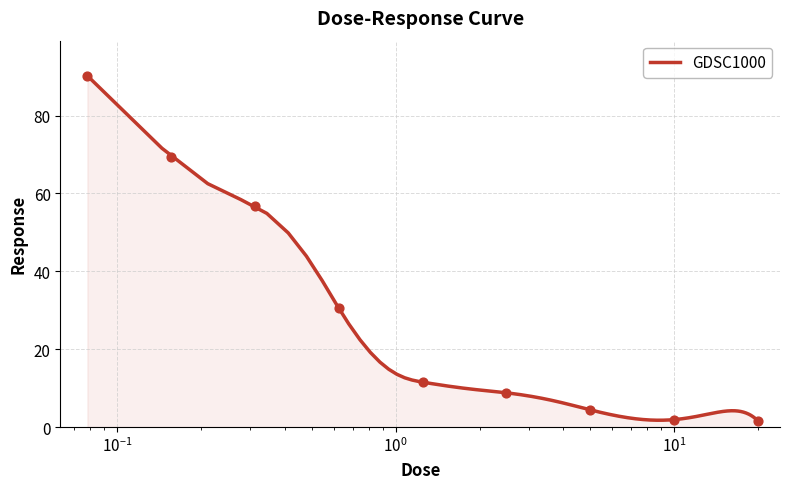

What is the change in value from 0.15625 to 20.0?

-67.9